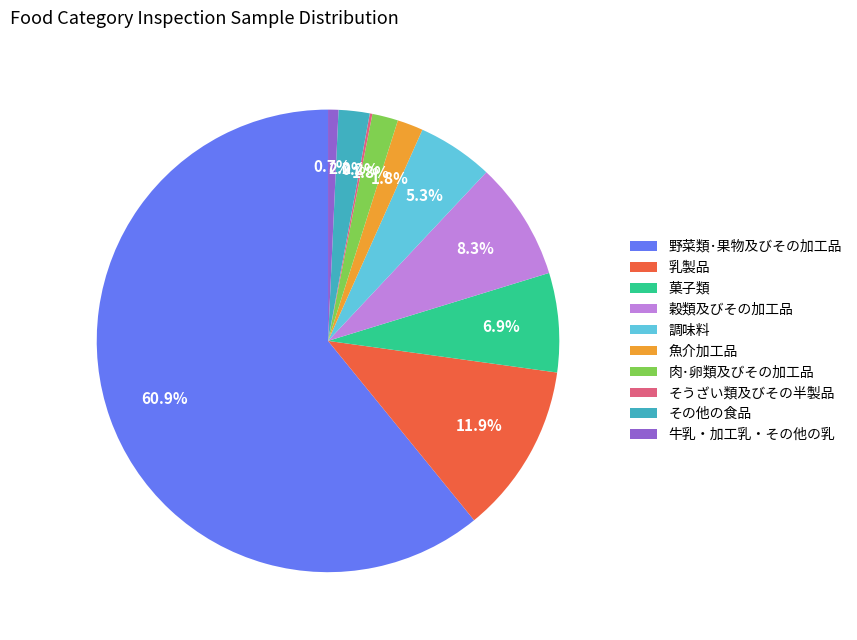

The その他の食品 slice represents 2% of the pie. True or false?

True